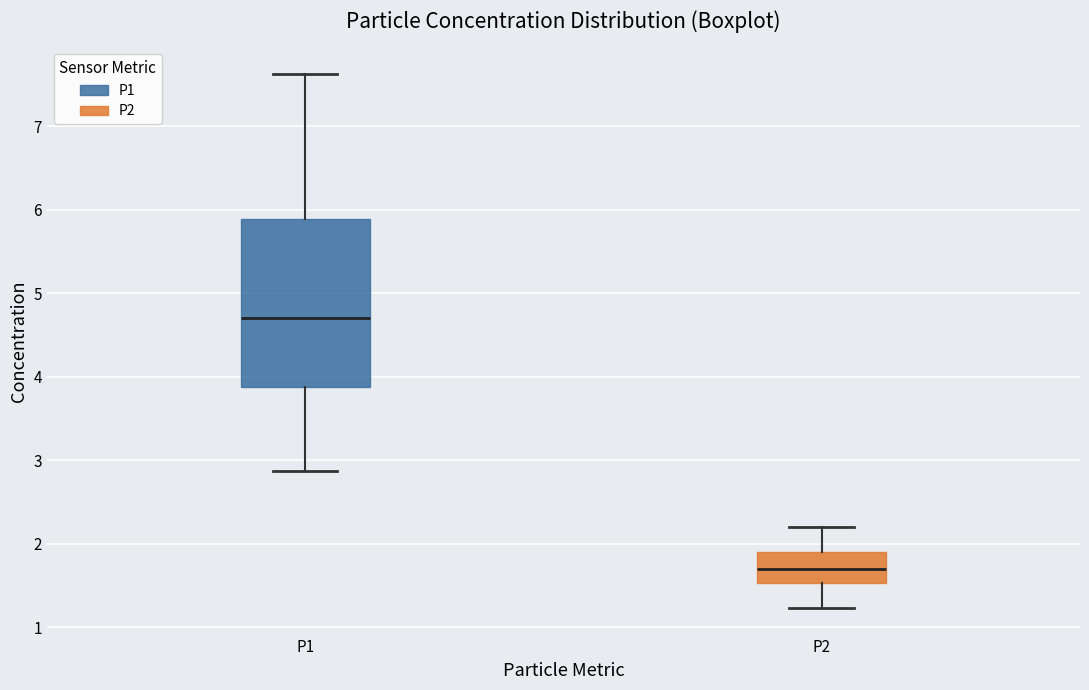

Where is the lower edge of the box for P1 on the y-axis? The values are not printed on the chart, so give them approximately, as read against the axis.

3.9